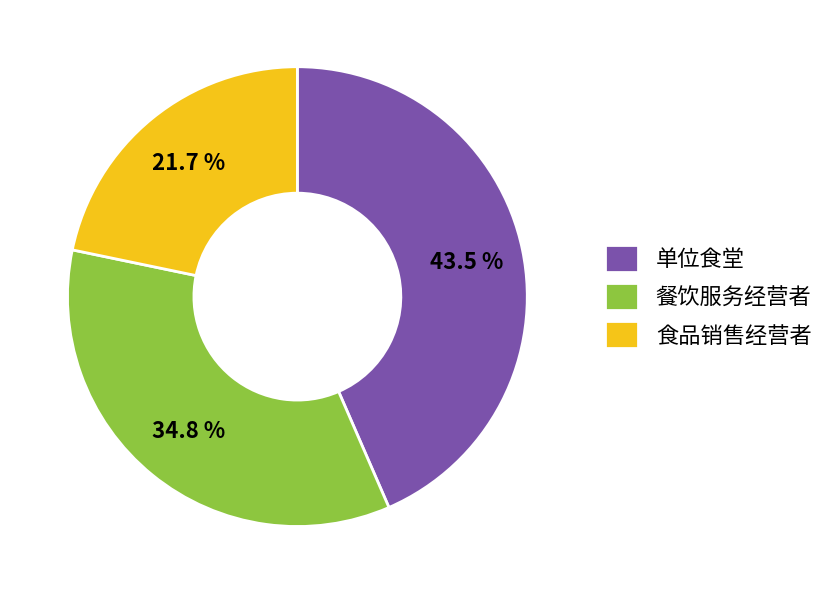

Which slice is the largest?

单位食堂